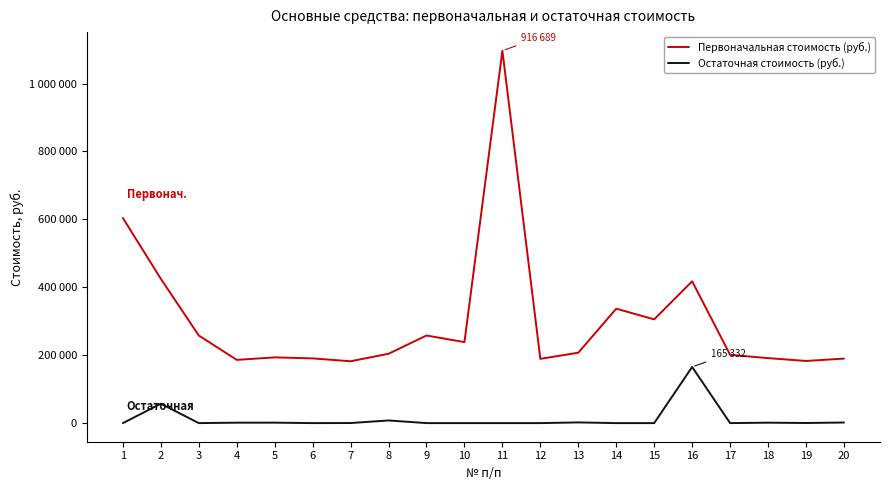

What is the sum of the Первоначальная стоимость (руб.) values at 17 and 19?

384117.0